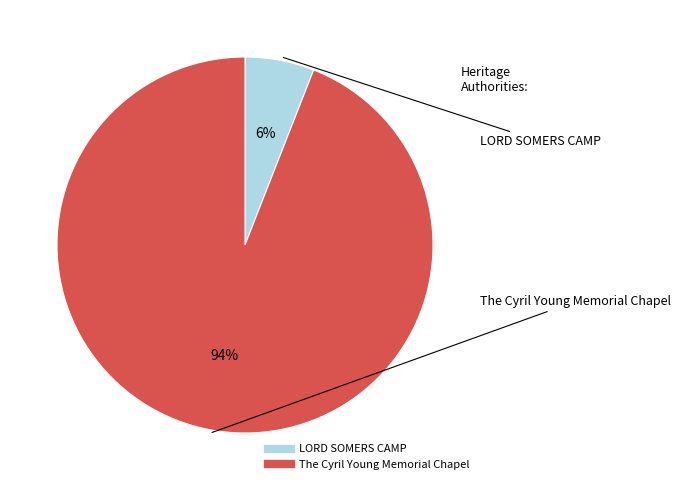

What percentage is the The Cyril Young Memorial Chapel slice, to the nearest percent?

94%